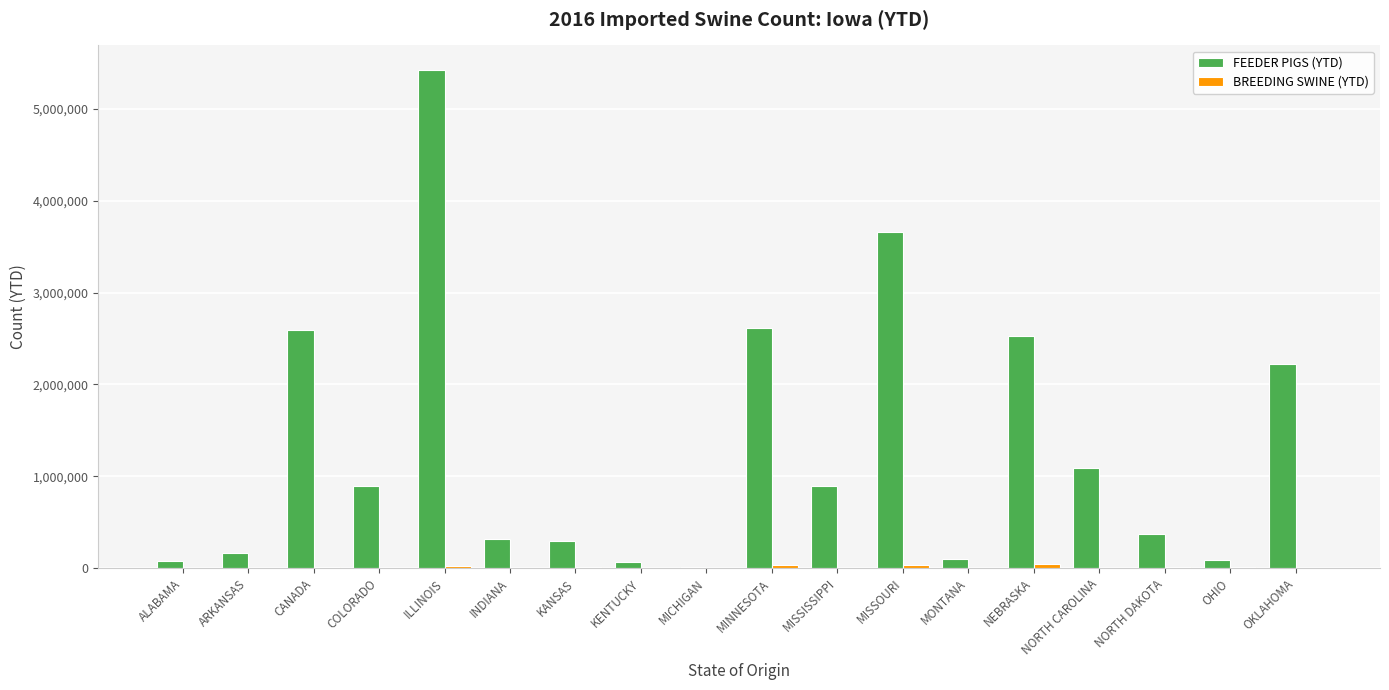

How many groups of bars are there?

18